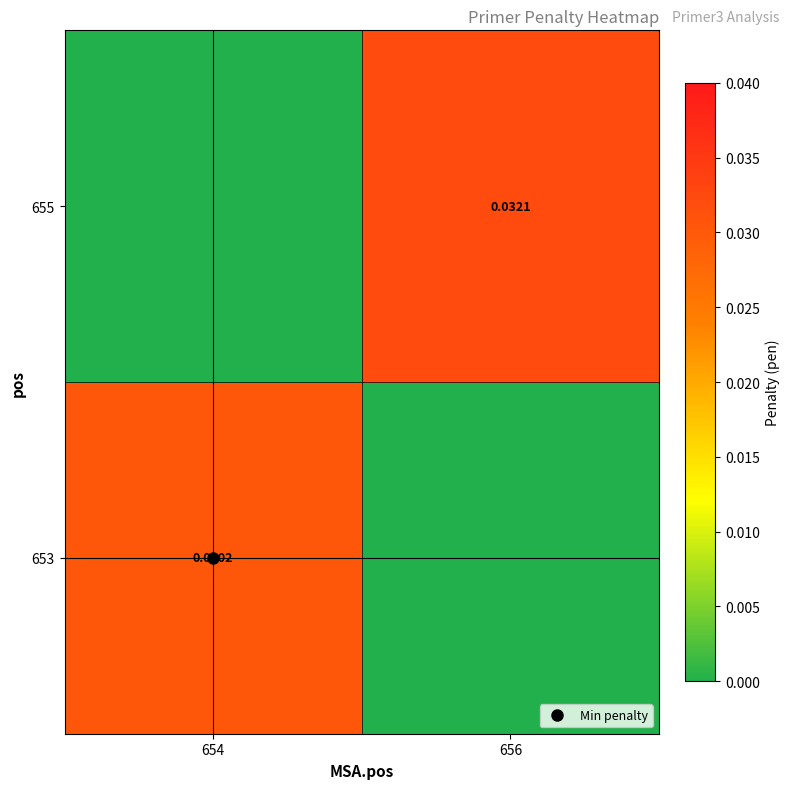

Which series has the largest total across all categories?

655